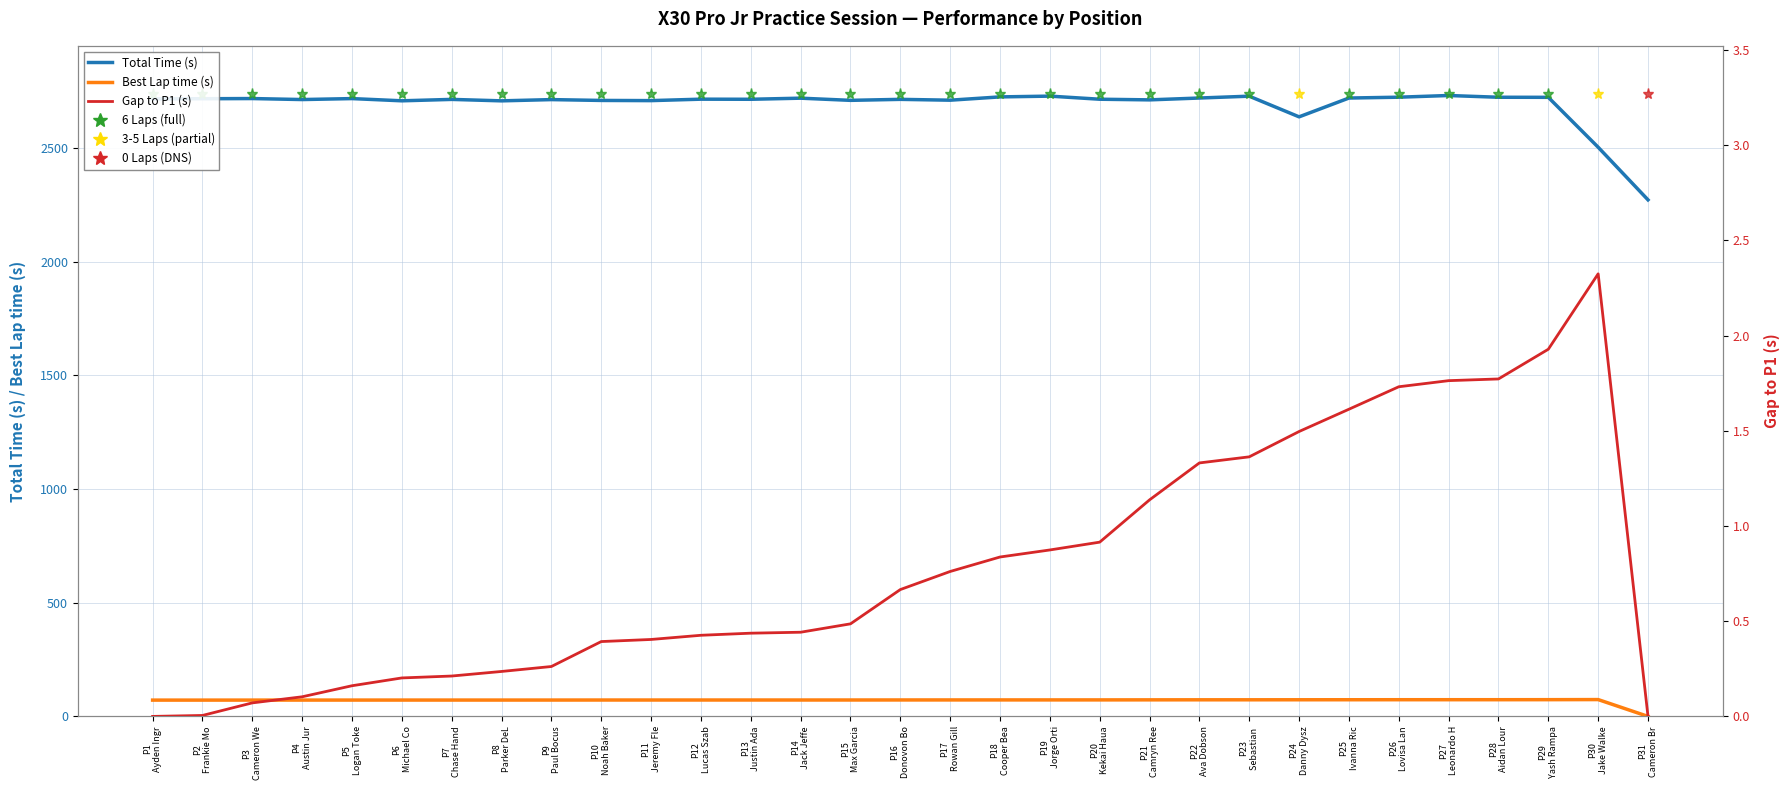

Between P22
Ava Dobson and P13
Justin Ada, which is larger?

P22
Ava Dobson